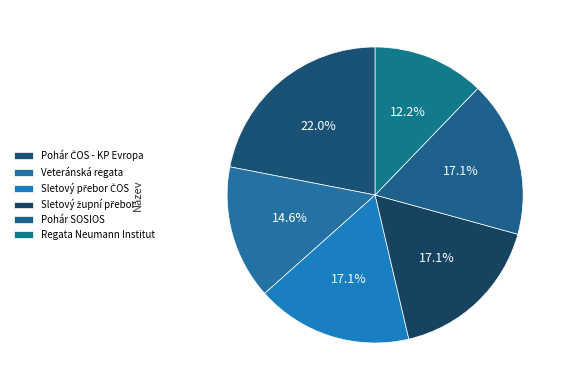

What percentage is the Regata Neumann Institut slice, to the nearest percent?

12%